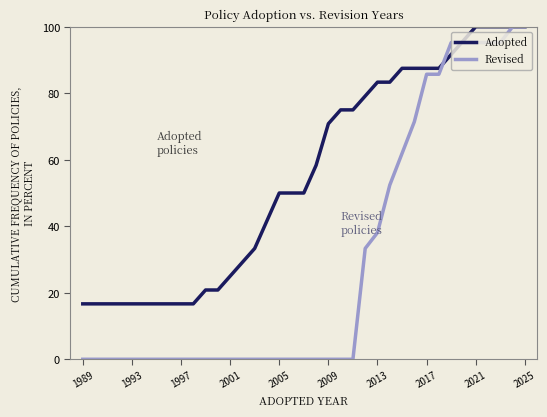

What is the highest value of the Adopted series?

100.0